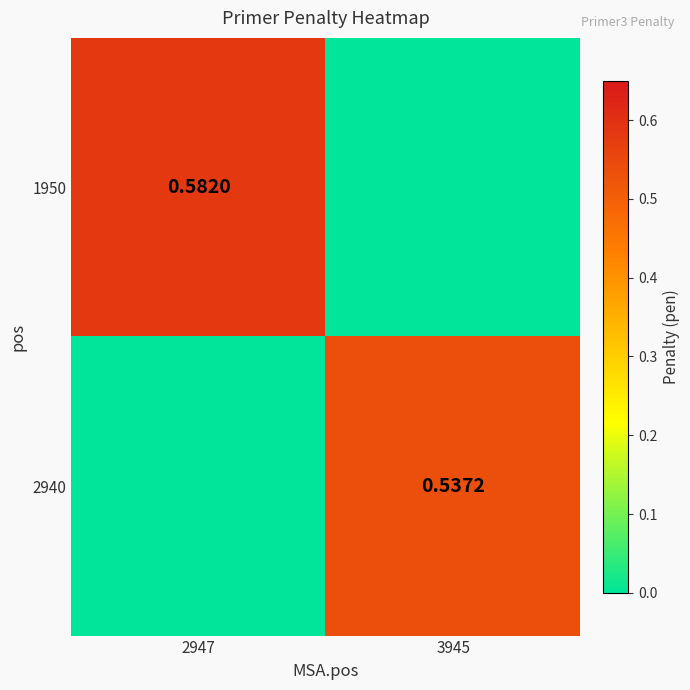

Is the value of 2940 at 3945 greater than the value of 1950 at 2947?

No